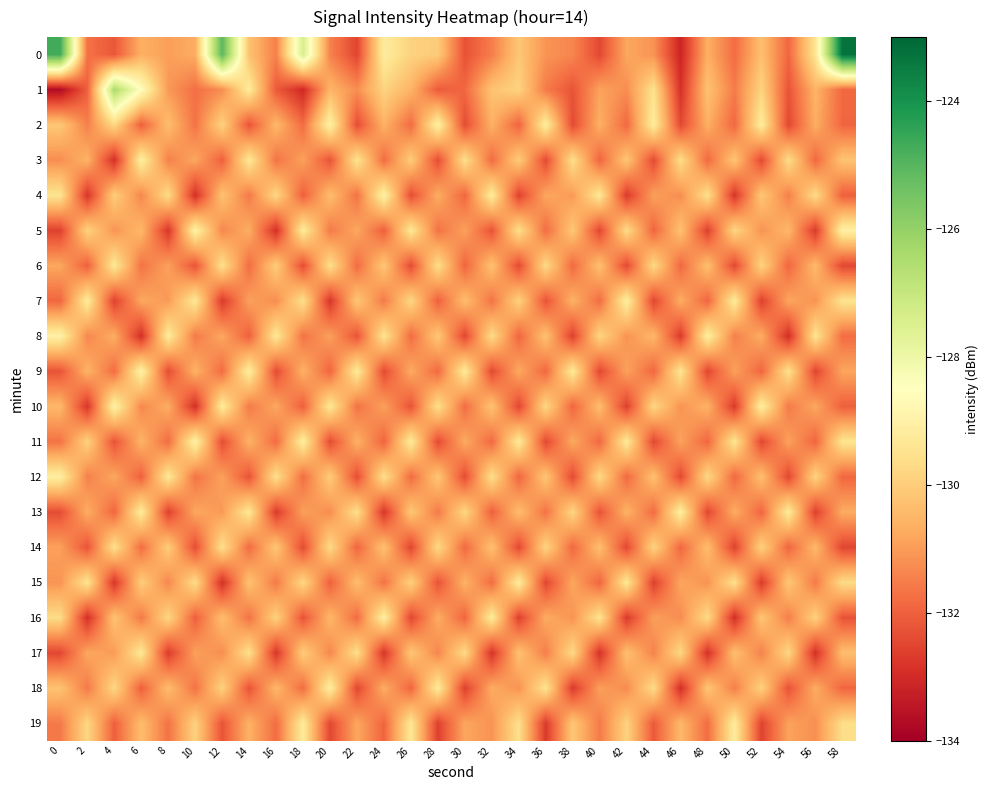

What is the difference between the highest and lowest values at 0?

9.0